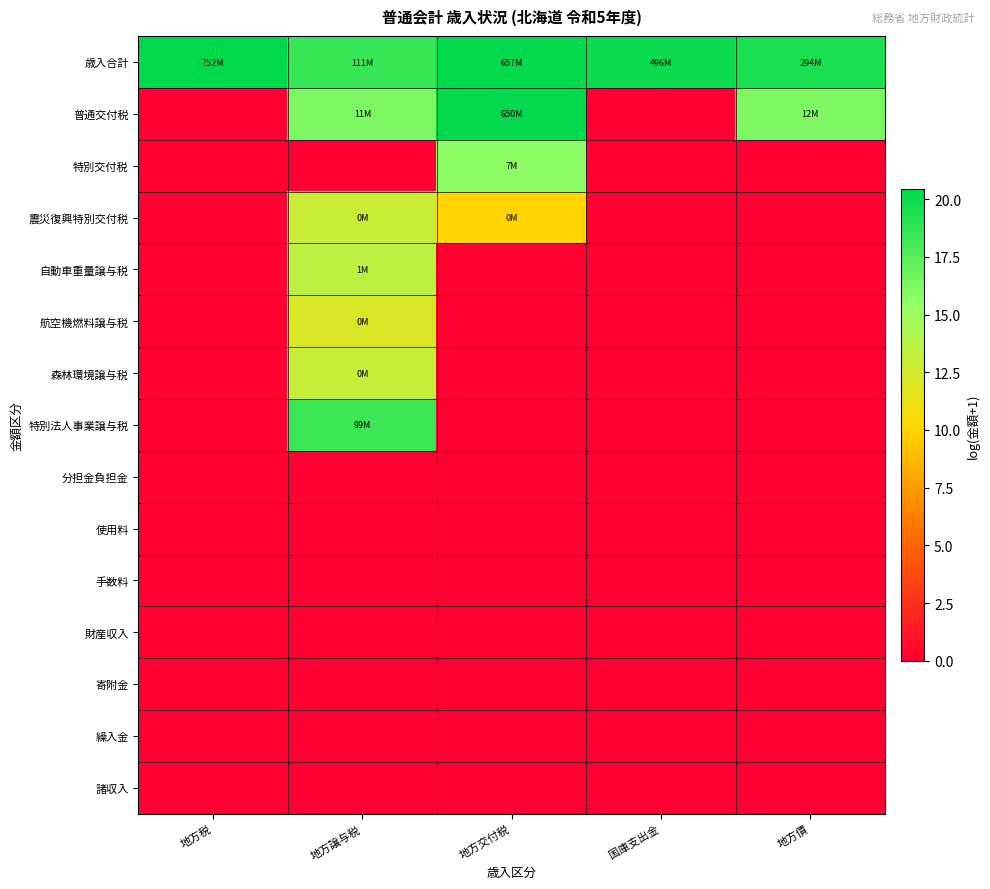

Which series has the largest range (max minus min)?

普通交付税